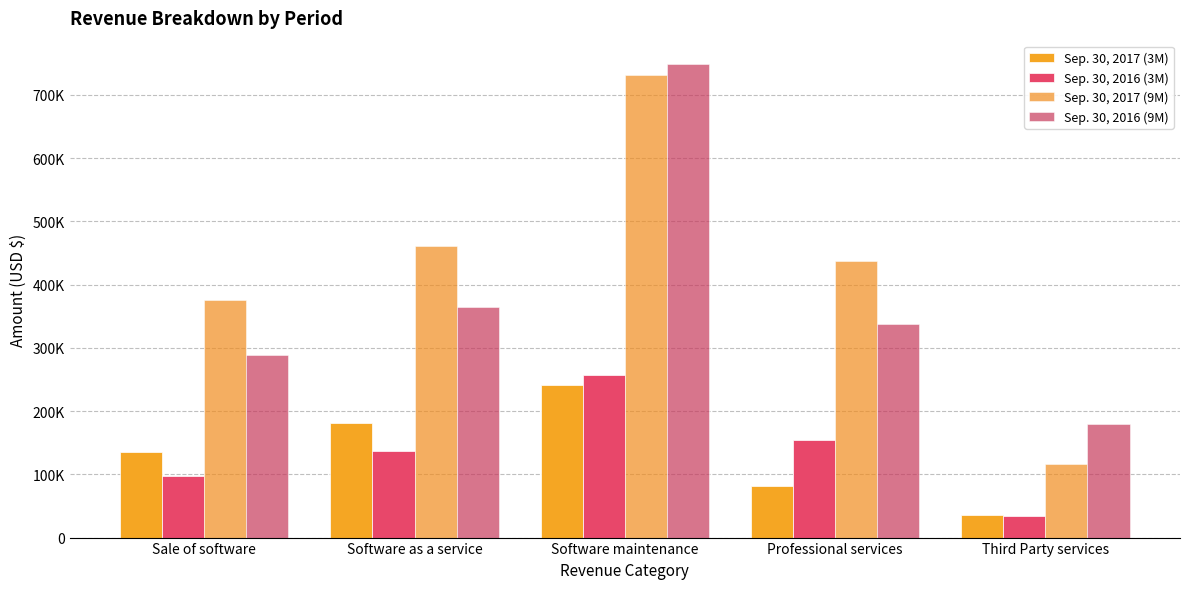

What is the label of the 2nd bar from the left?

Software as a service